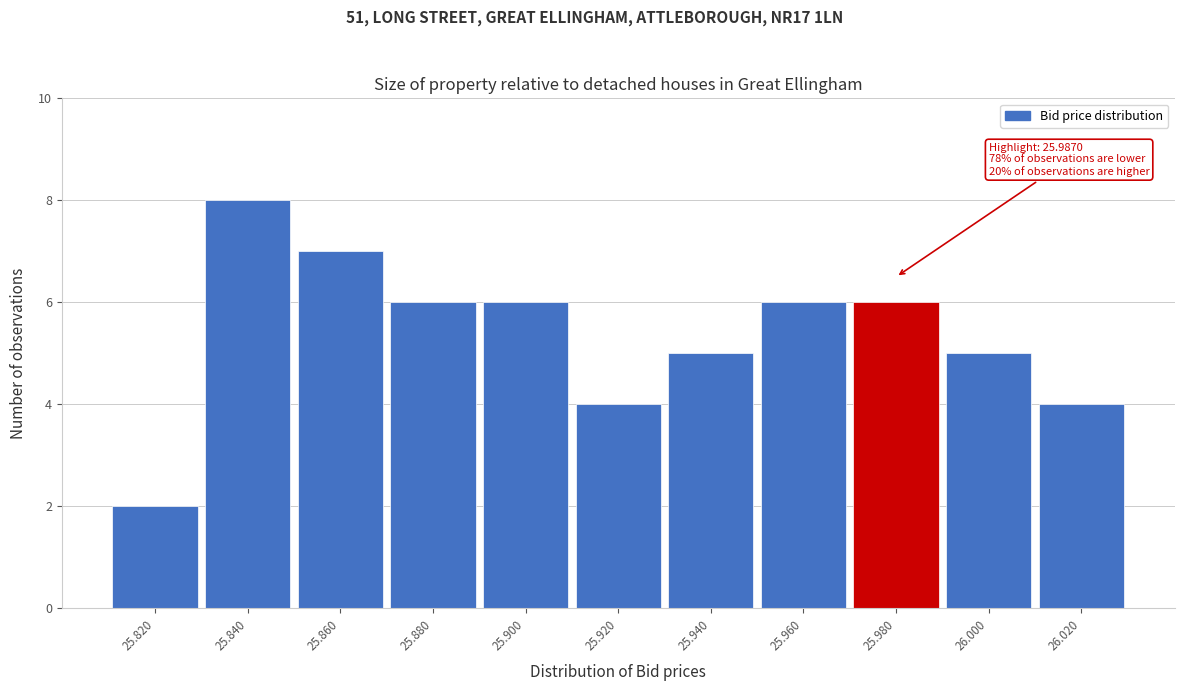

Reading left to right, list all the values displayed in this chart.

25.820=2	25.840=8	25.860=7	25.880=6	25.900=6	25.920=4	25.940=5	25.960=6	25.980=6	26.000=5	26.020=4